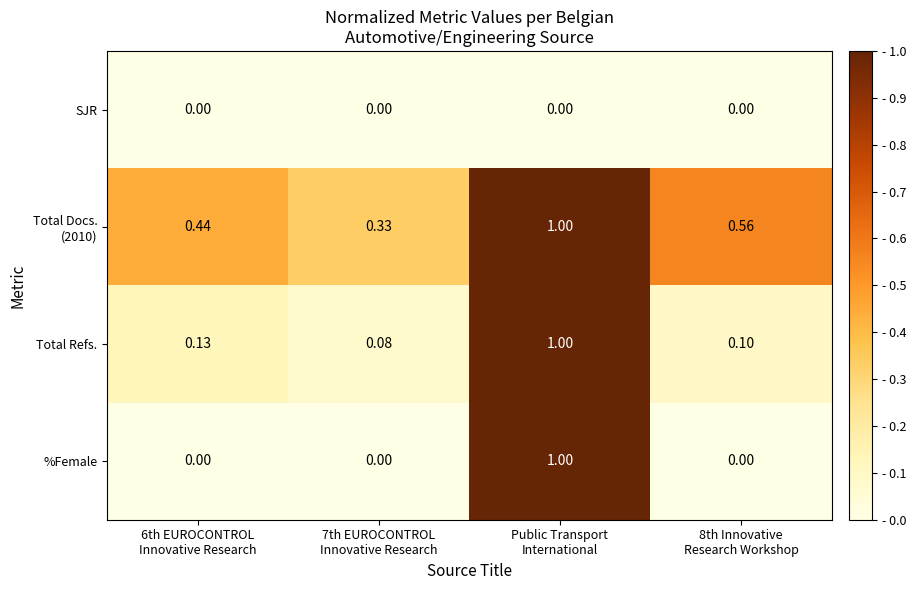

Which series has the widest spread of values?

%Female